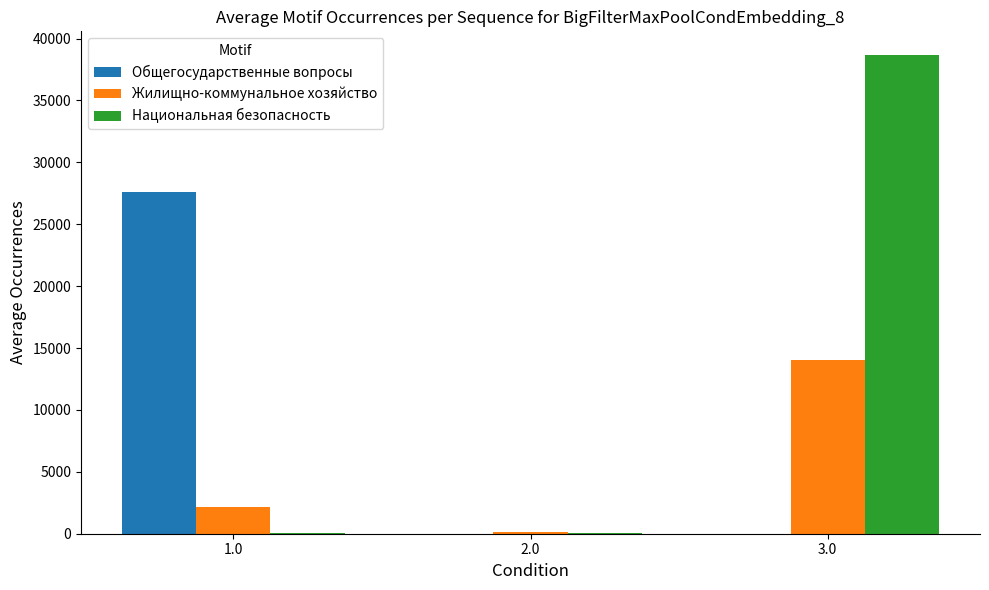

Is it true that Жилищно-коммунальное хозяйство equals 24327.6 at 3.0?

False